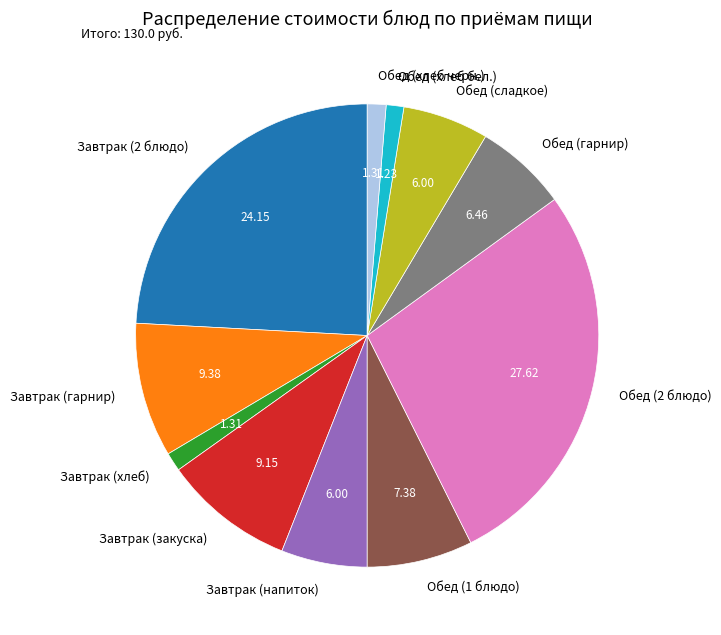

Is the sum of Обед (1 блюдо) and Обед (гарнир) greater than half?

No